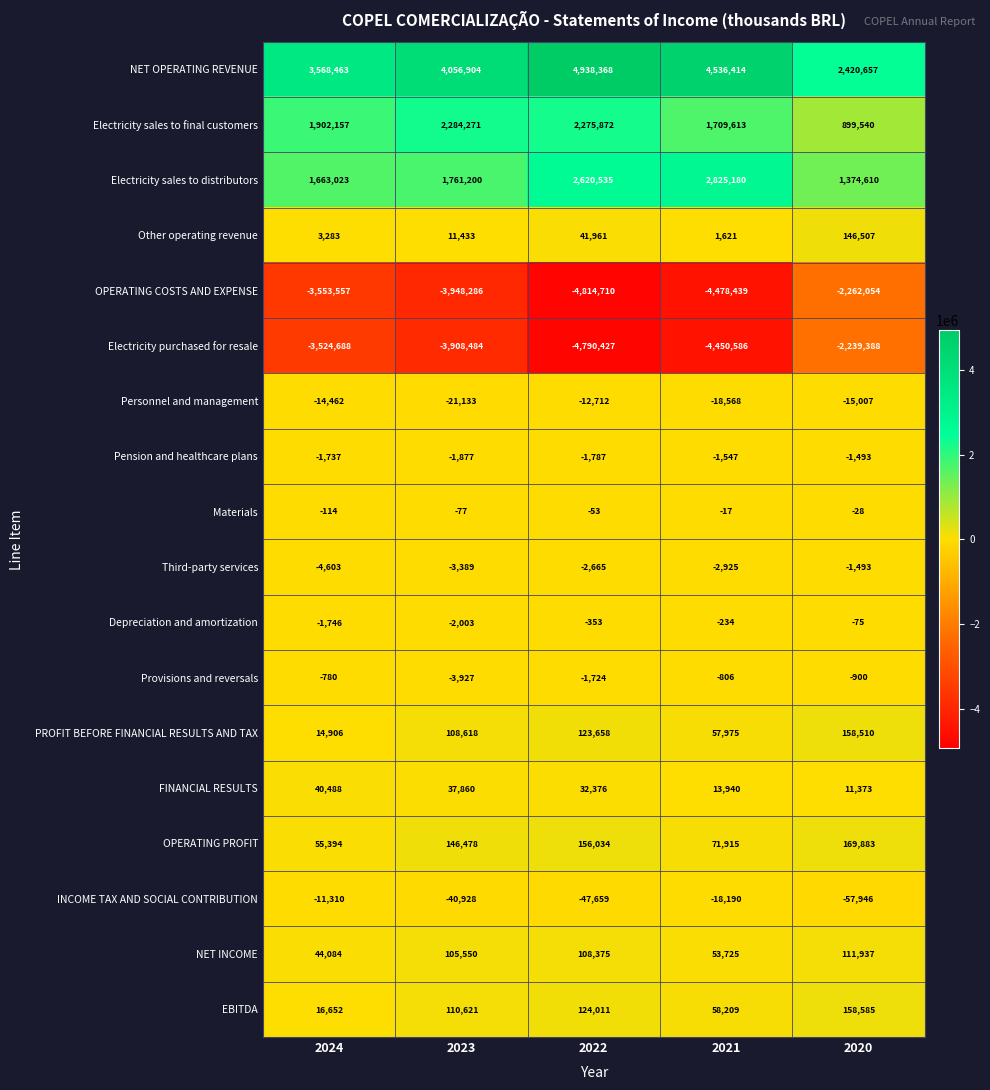

What is the sum of all EBITDA values?

468078